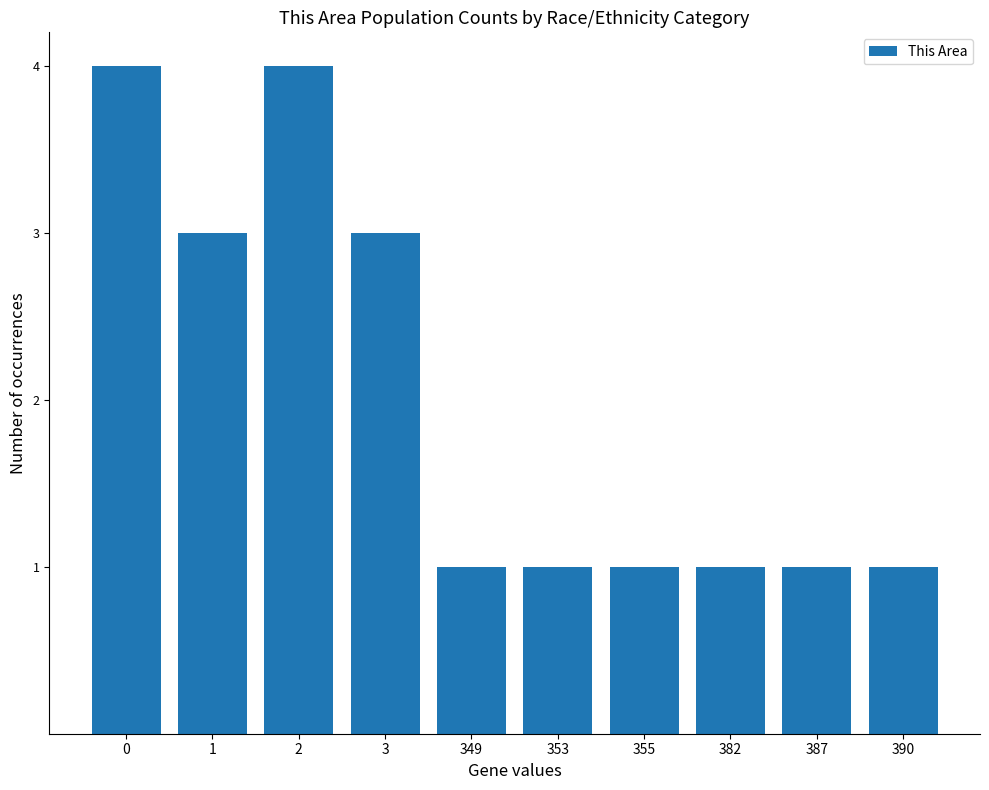

What is the difference between the maximum and minimum values?

3